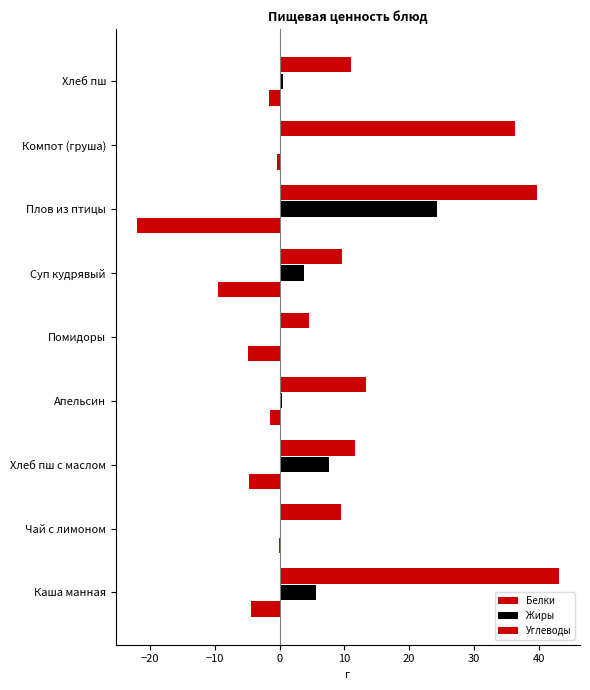

Reading left to right, list all the values displayed in this chart.

Белки: -4.3	-0.1	-4.7	-1.4	-4.9	-9.5	-22.1	-0.4	-1.6
Жиры: 5.6	0.0	7.6	0.3	0.2	3.7	24.3	0.0	0.6
Углеводы: 43.1	9.5	11.6	13.3	4.6	9.7	39.8	36.4	11.1